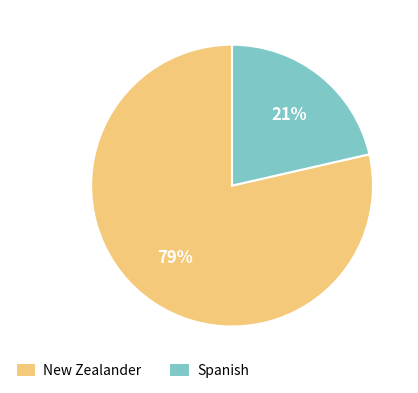

Which has a higher value, Spanish or New Zealander?

New Zealander